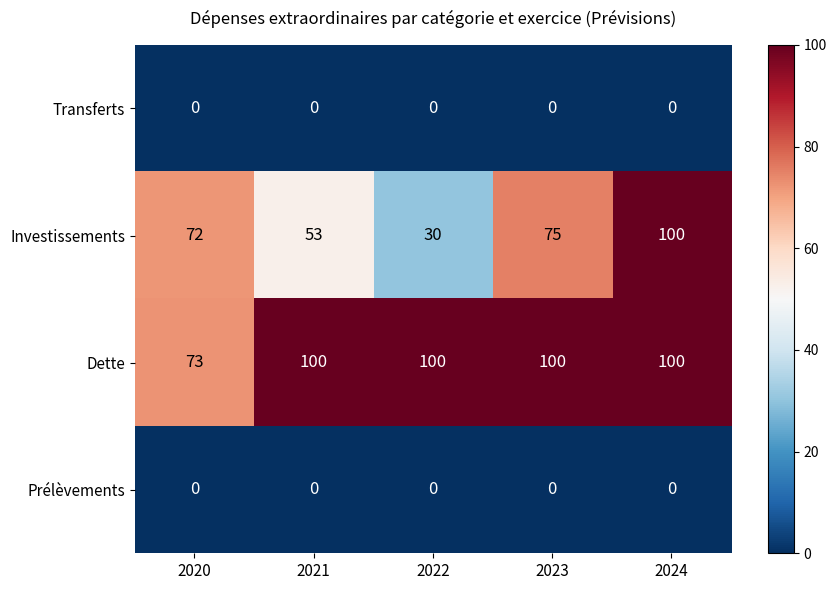

Which series changed the most between 2021 and 2023?

Investissements